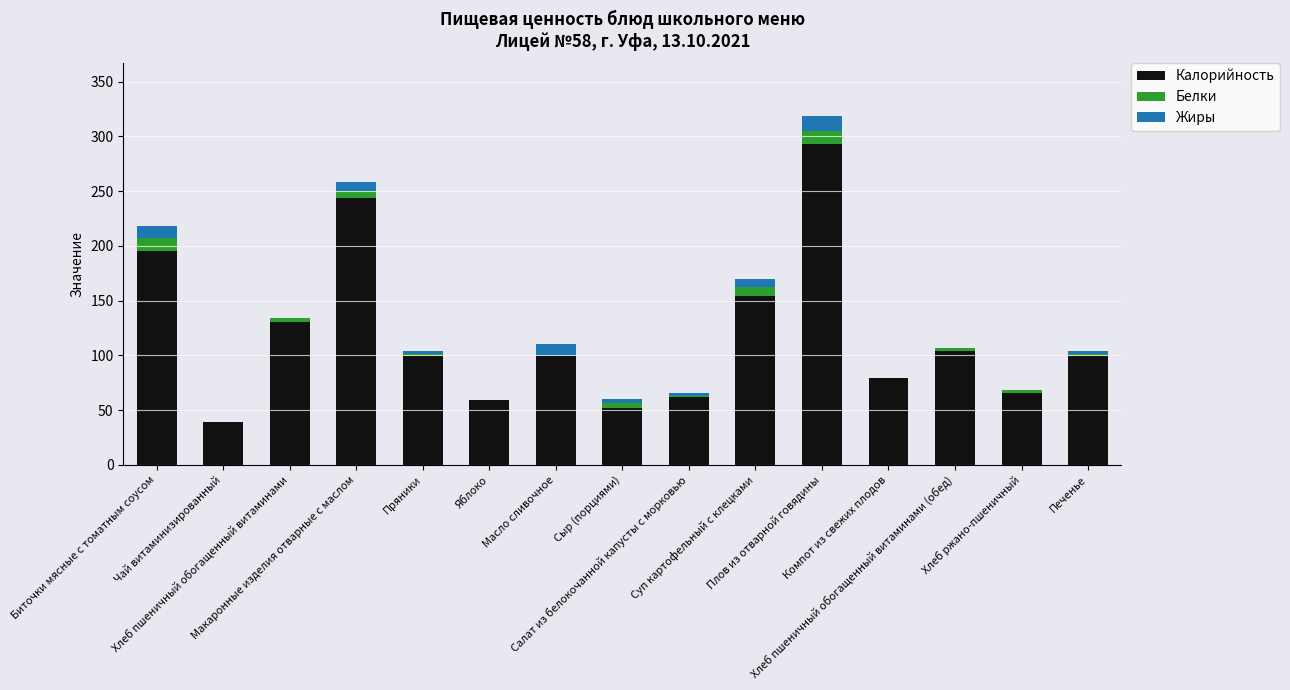

What position from the left is Чай витаминизированный?

2